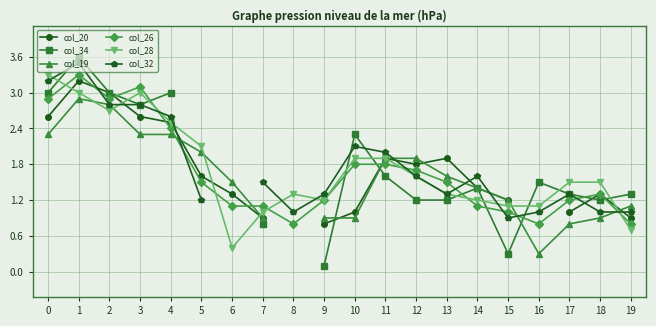

At which label is col_28 closest to 1?

7